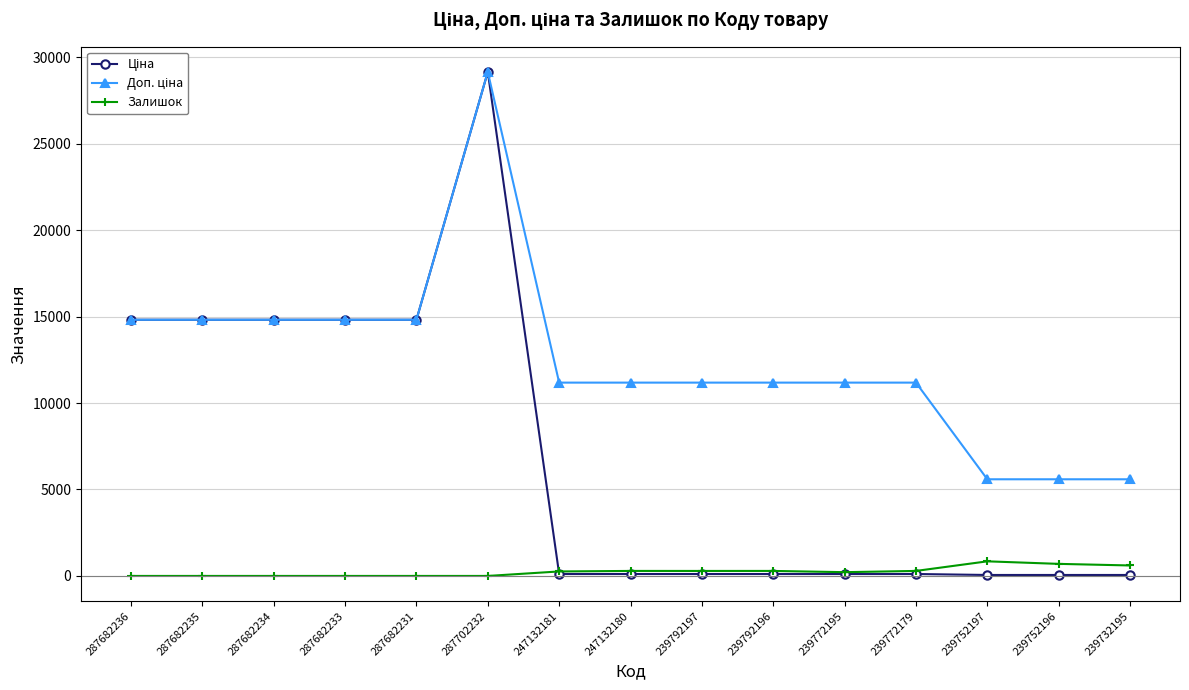

At how many categories does at least one series exceed 9478?

12